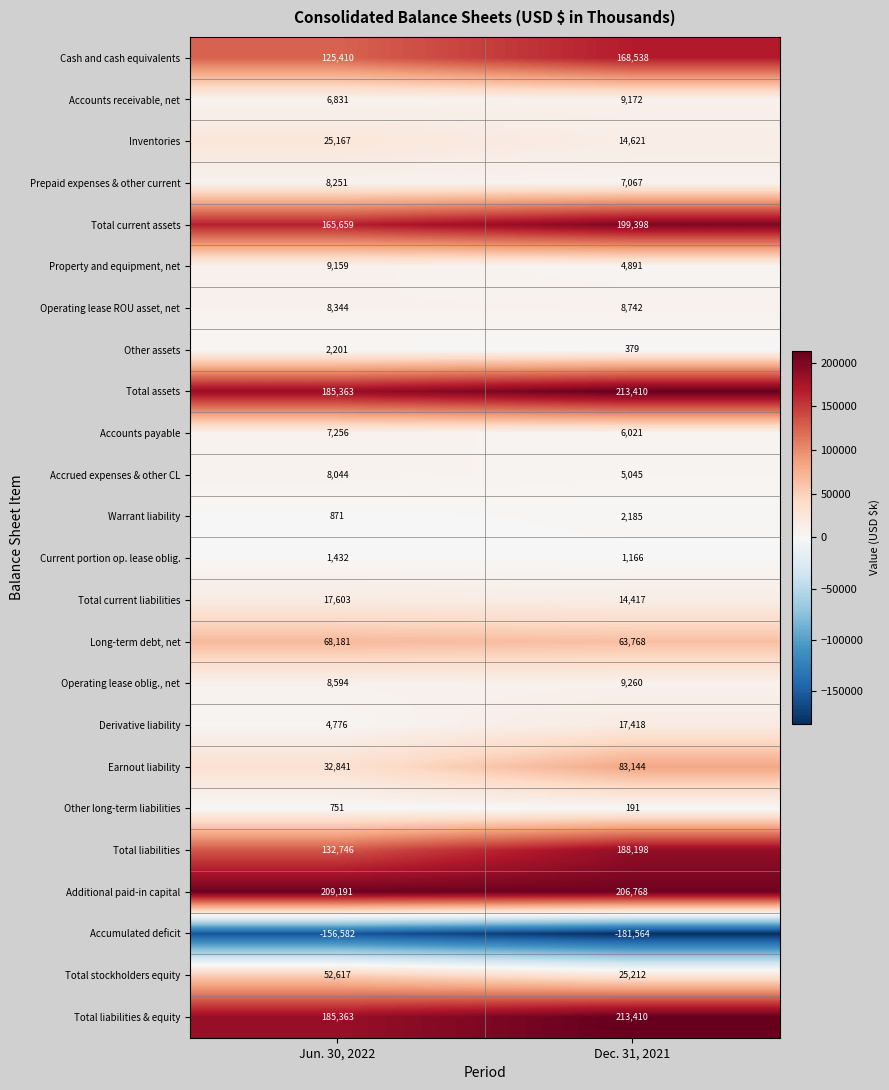

The Operating lease ROU asset, net series shows 8742 at Dec. 31, 2021. True or false?

True